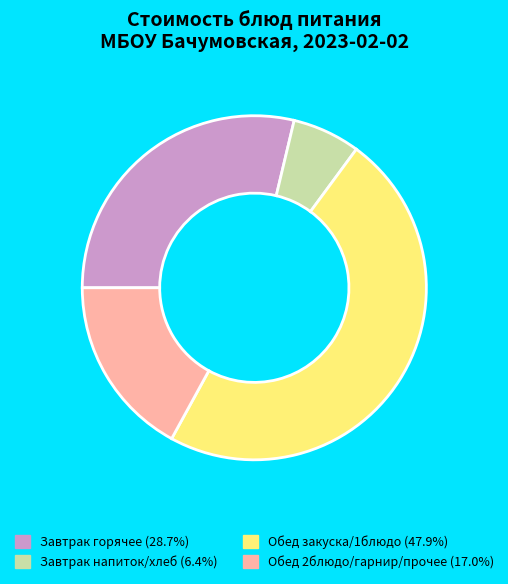

Is there any slice that represents more than half of the pie?

No